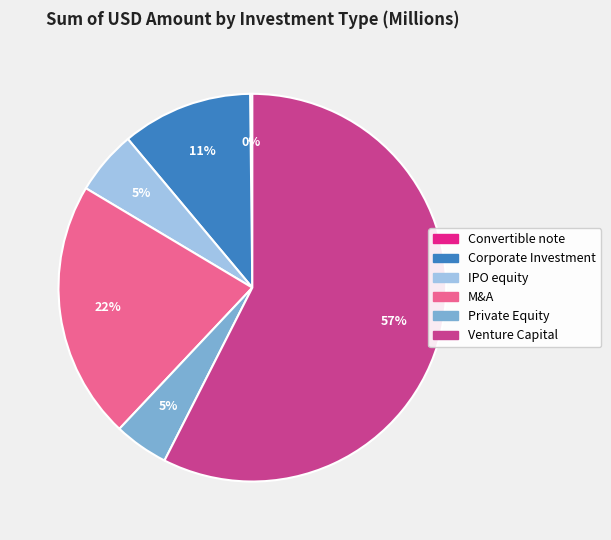

To the nearest percent, what portion does Private Equity represent?

5%